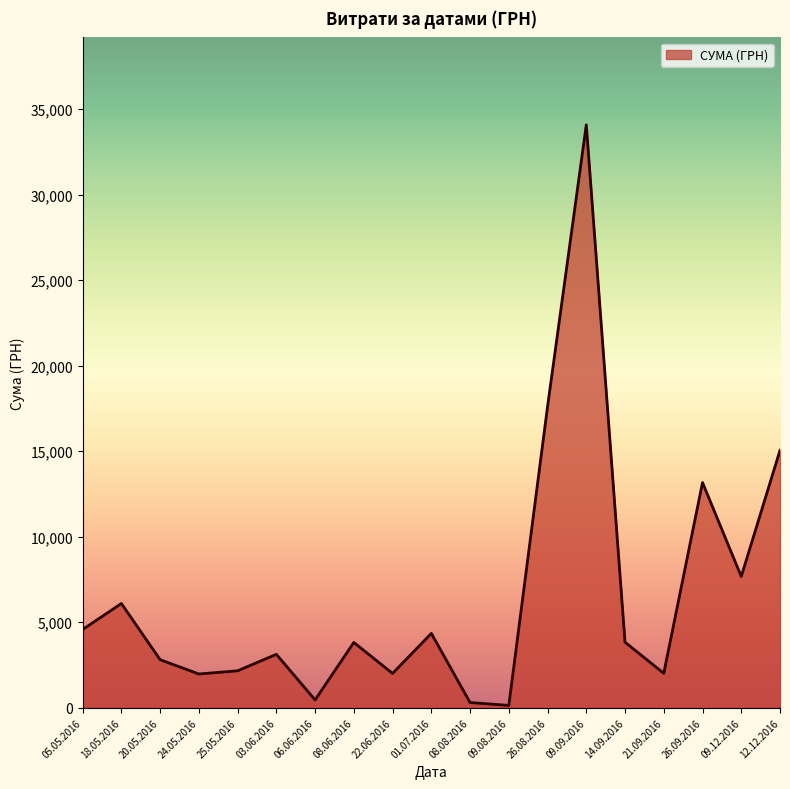

What is the ratio of the value at 25.05.2016 to the value at 05.05.2016?

0.5